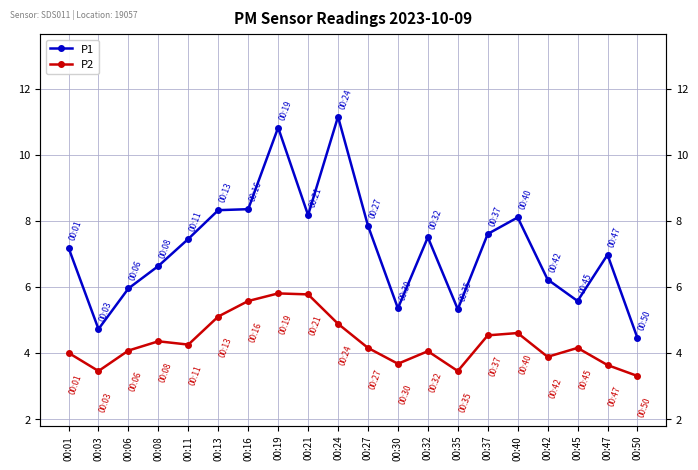

Which series has the widest spread of values?

P1